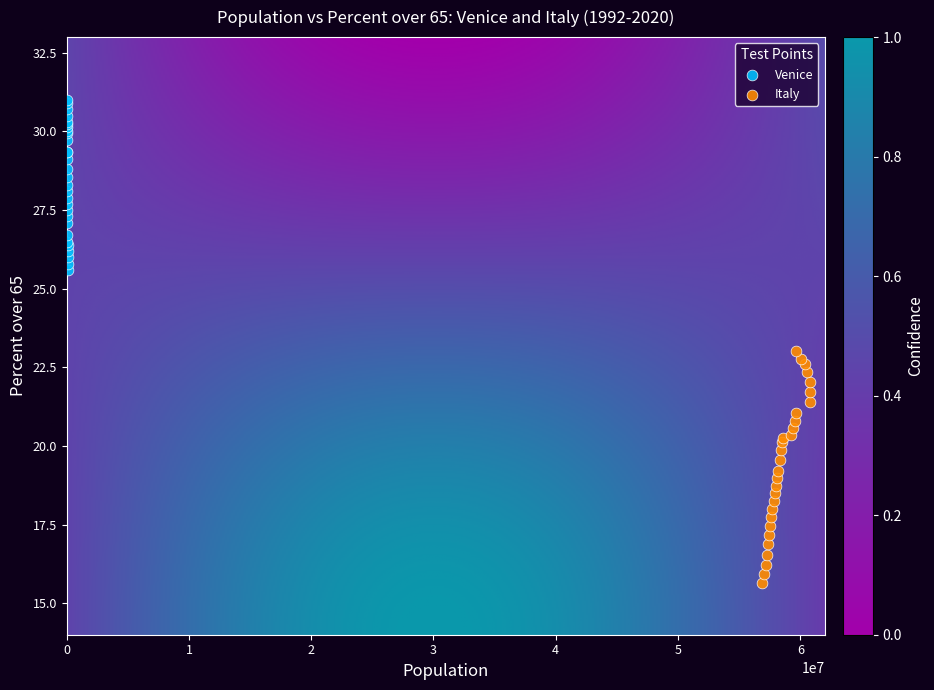

Which series contains the highest Y value?

Venice